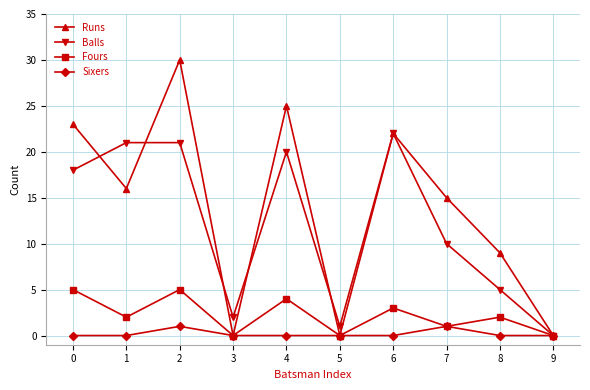

How many lines are shown in the chart?

4